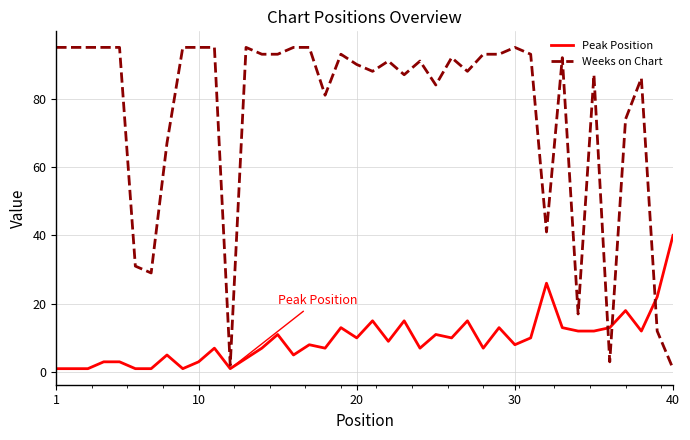

What is the highest value of the Weeks on Chart series?

95